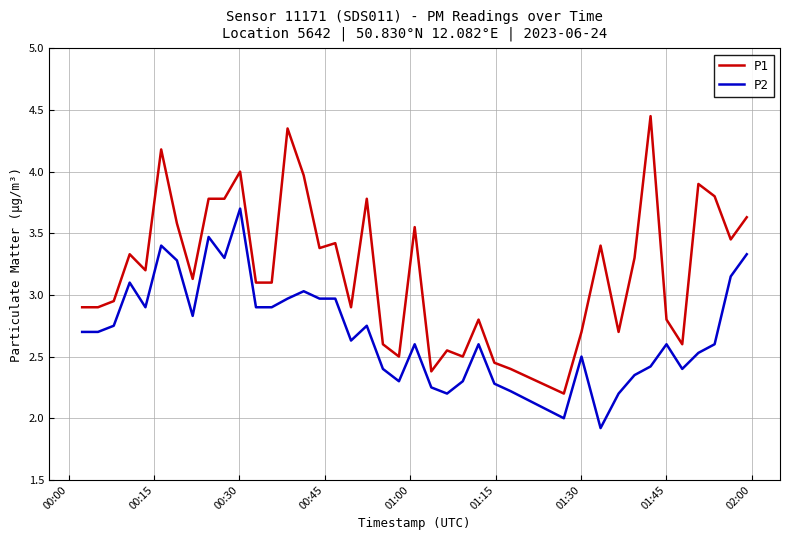

List the series in order of their overall mean, highest first.

P1, P2